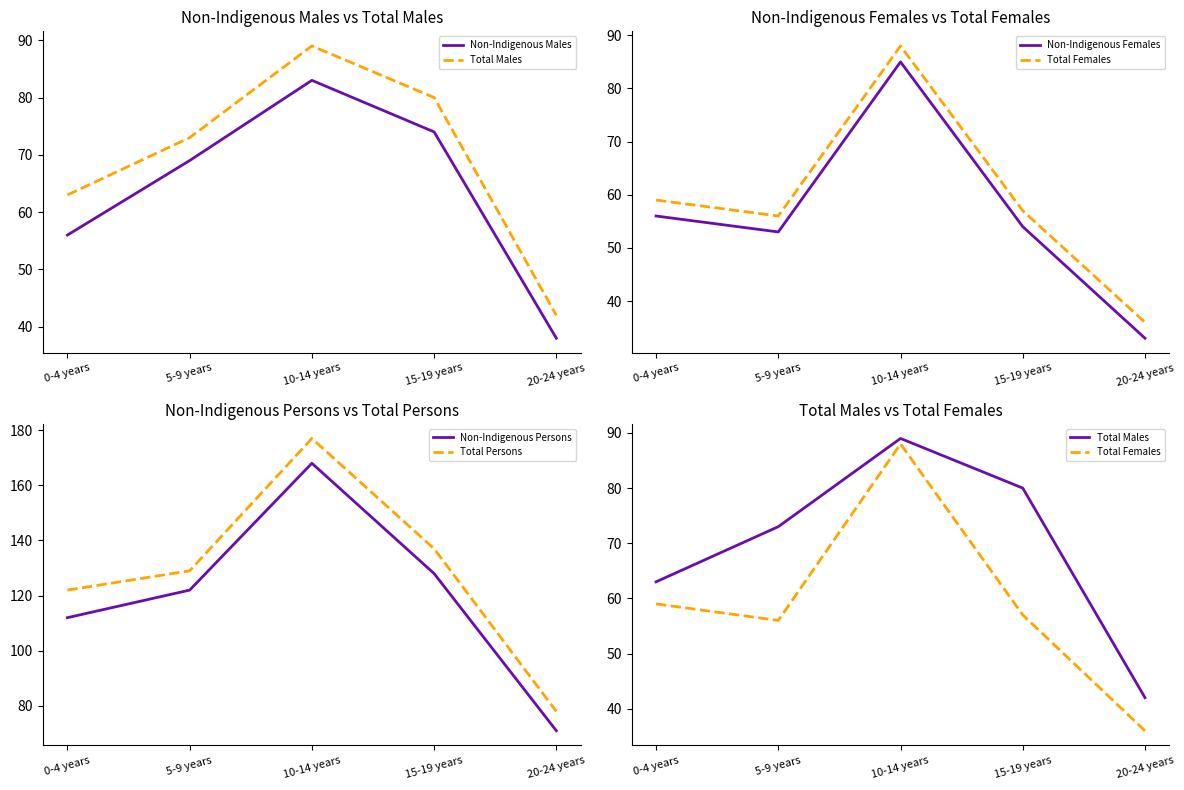

Reading right to left, transcribe all the data shown in this chart.

Non-Indigenous Males: 38	74	83	69	56
Total Males: 42	80	89	73	63
Non-Indigenous Females: 33	54	85	53	56
Total Females: 36	57	88	56	59
Non-Indigenous Persons: 71	128	168	122	112
Total Persons: 78	137	177	129	122